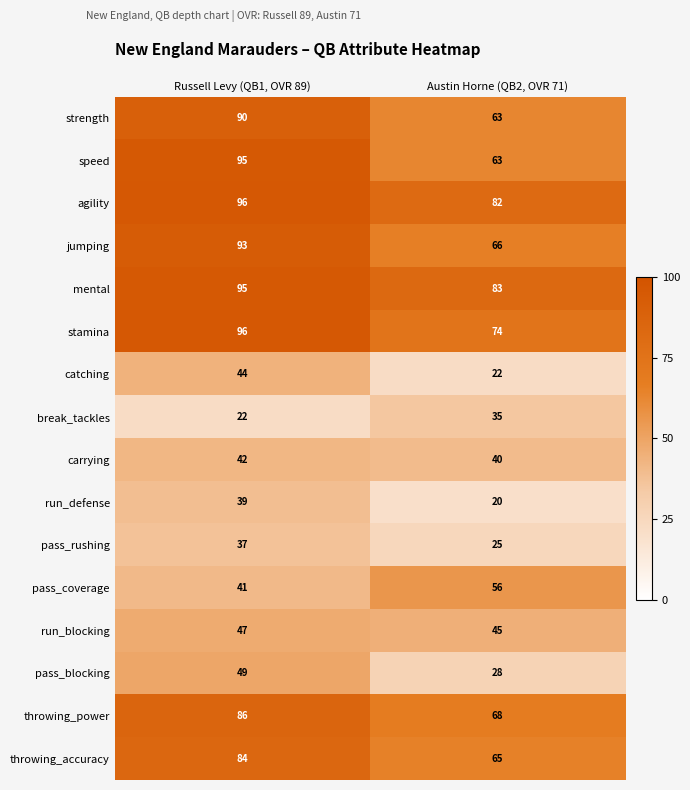

What is the smallest value displayed?

20